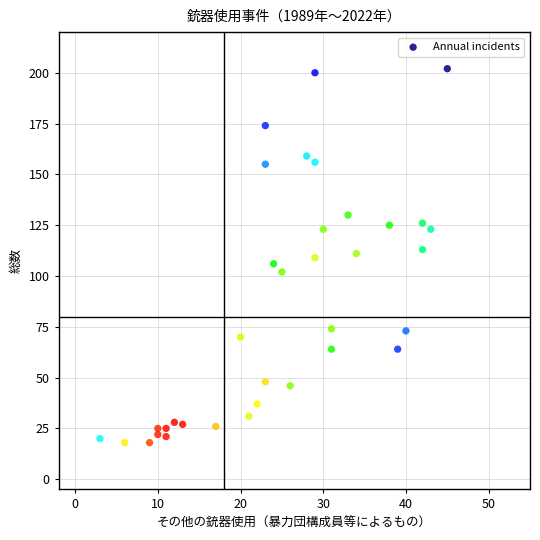

What is the range of Y values (max minus min)?

184